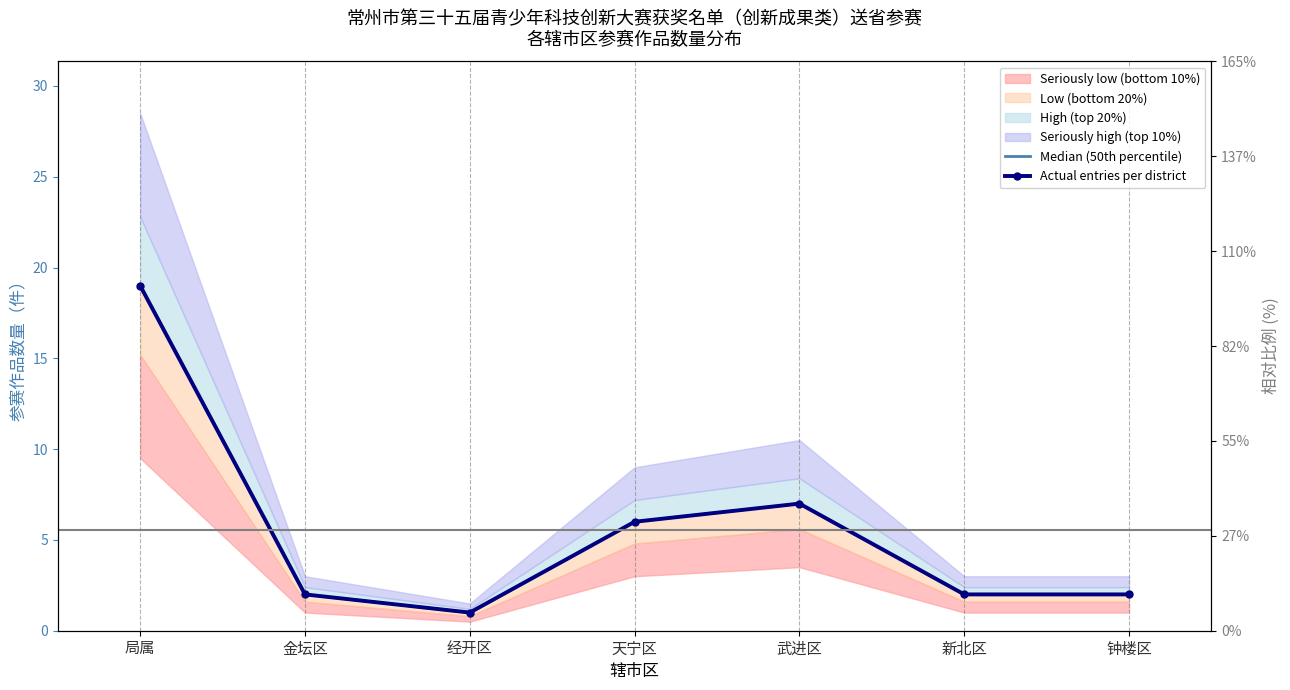

True or false: Median (50th percentile) and Actual entries per district intersect in this chart.

False